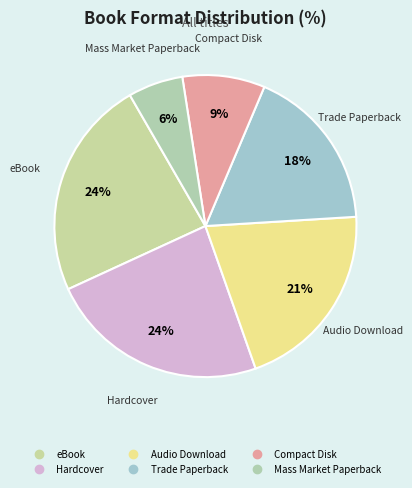

Count the number of slices in the pie.

6